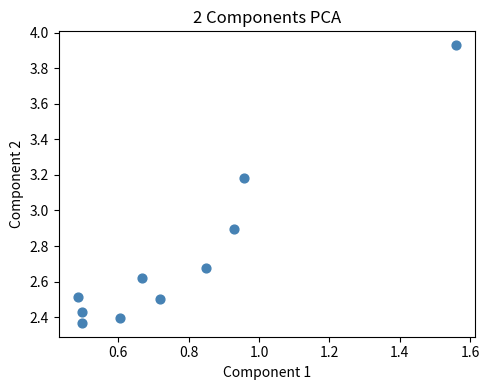

What is the average Y value?

2.8